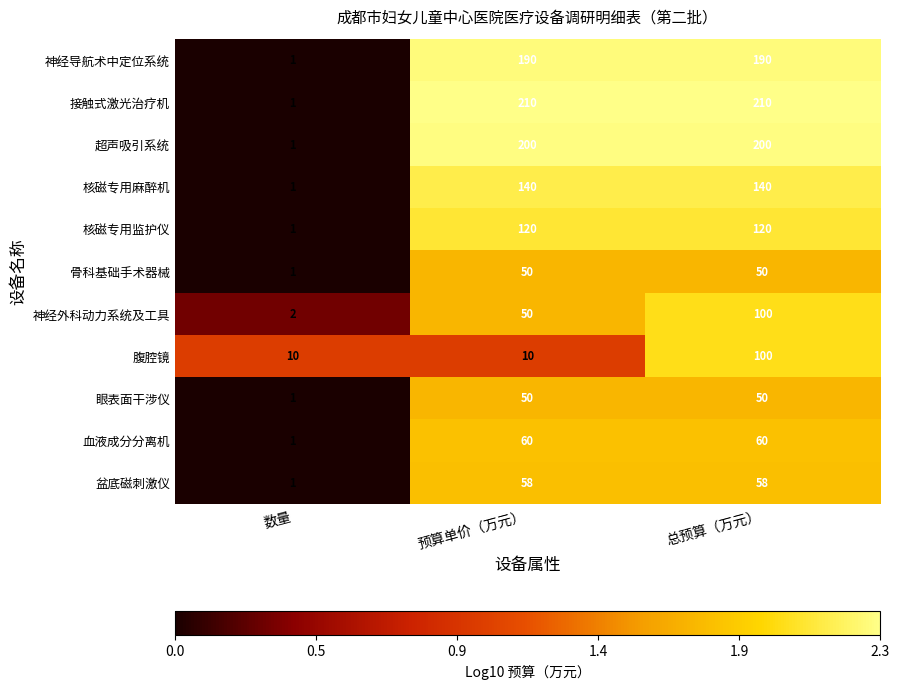

At which category is the sum across all series the highest?

总预算（万元）